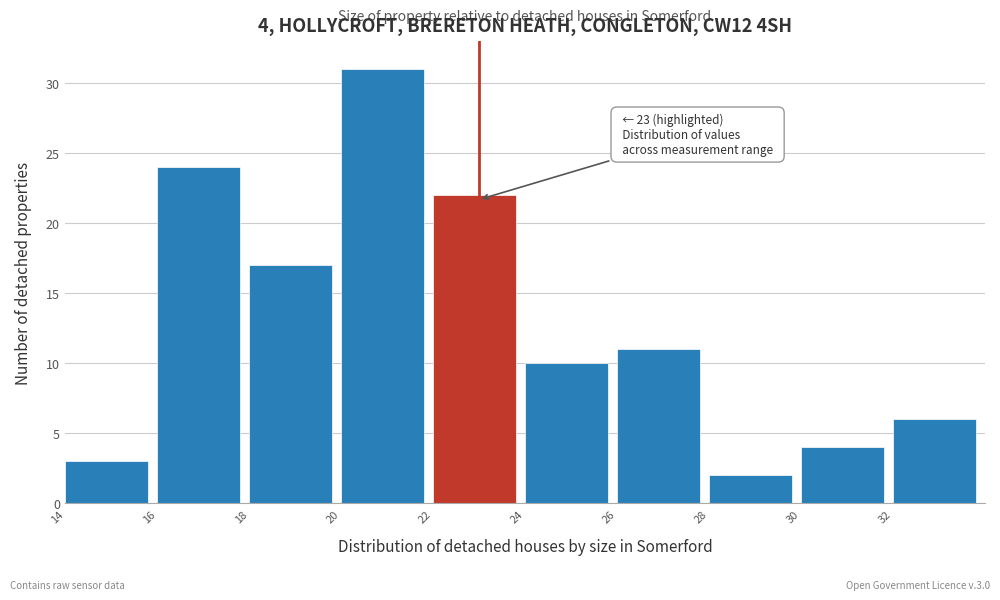

Over which range of the x-axis is the bar tallest?

20 to 22